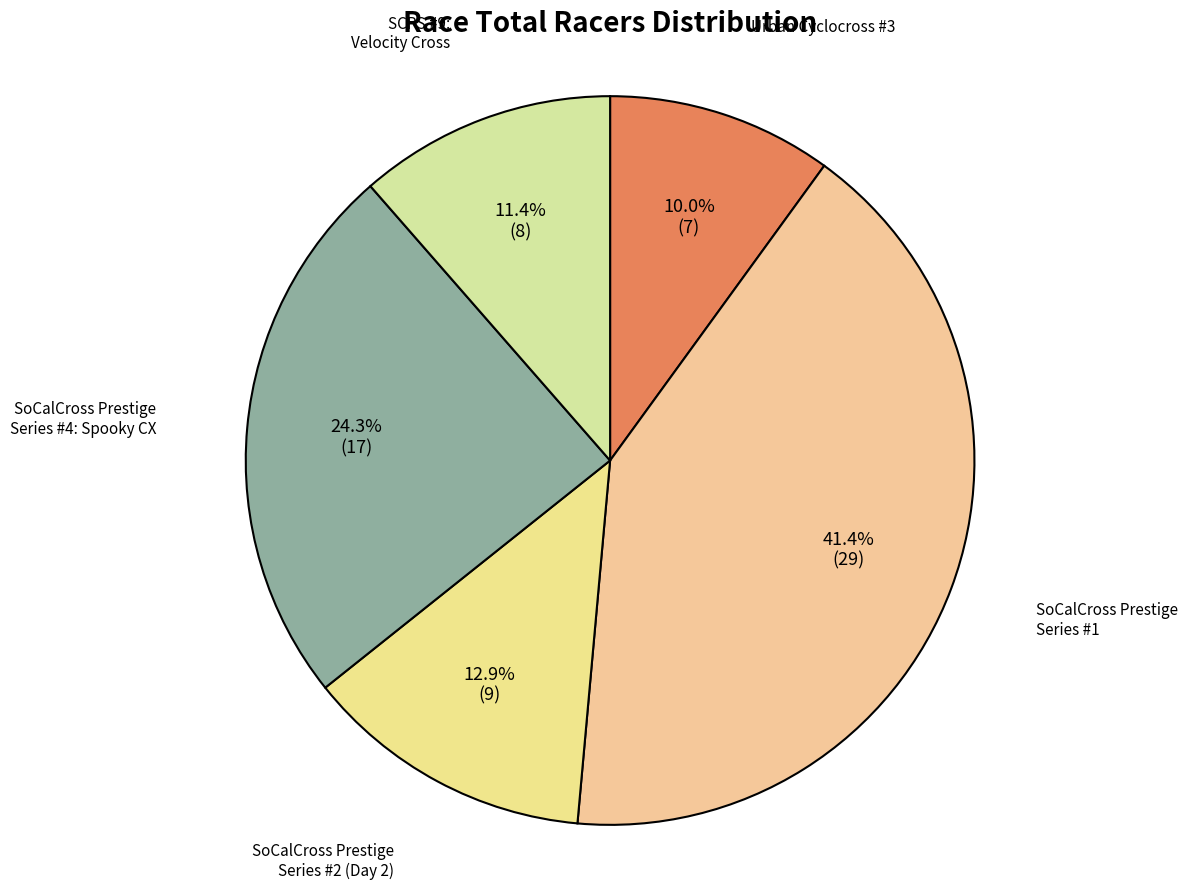

Which has a higher value, Urban Cyclocross #3 or SCPS #9: Velocity Cross?

SCPS #9: Velocity Cross